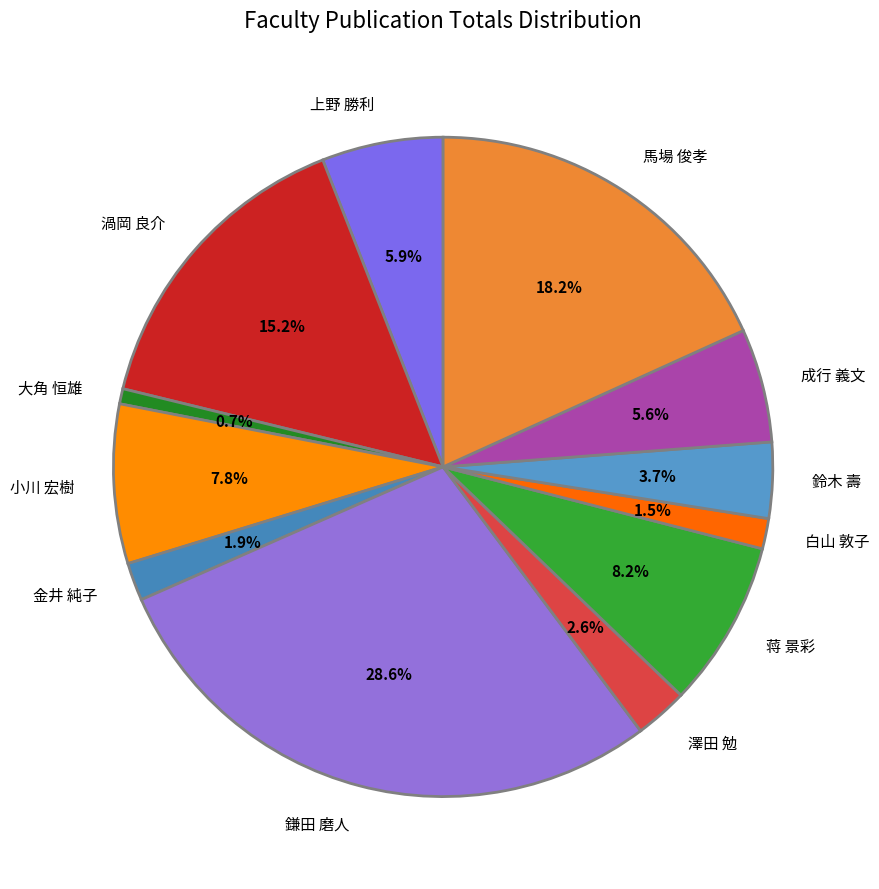

Is there a majority slice in this chart?

No